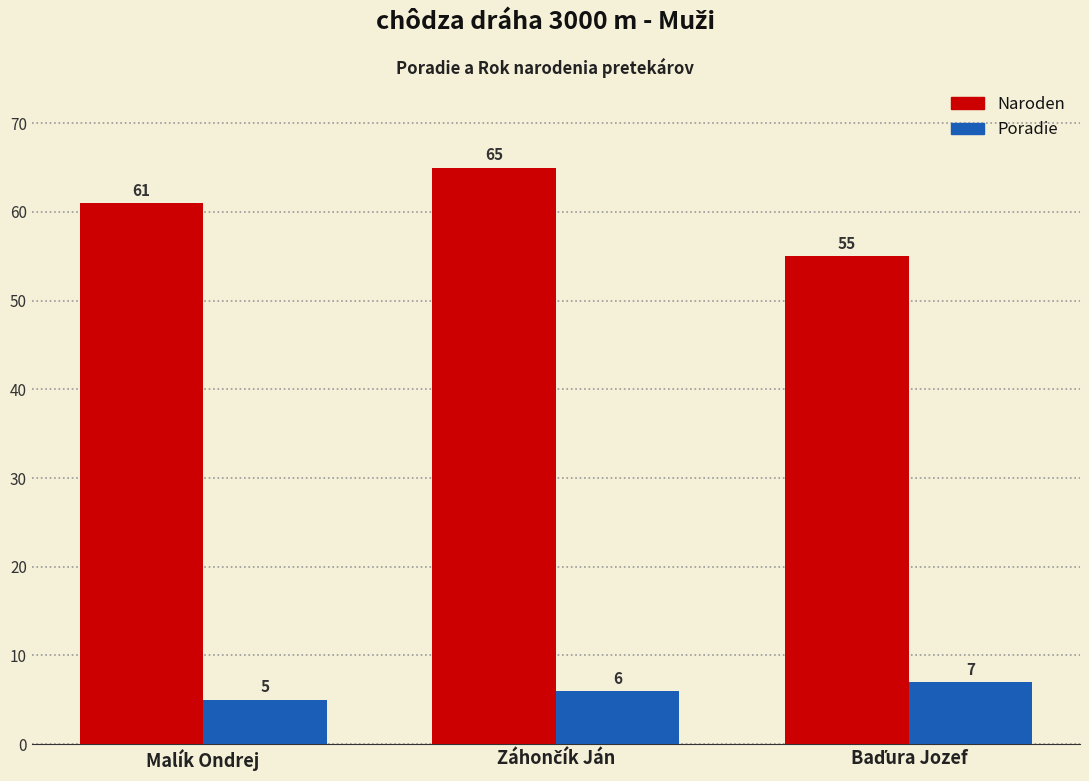

At which category does the chart reach its minimum across all series?

Malík Ondrej